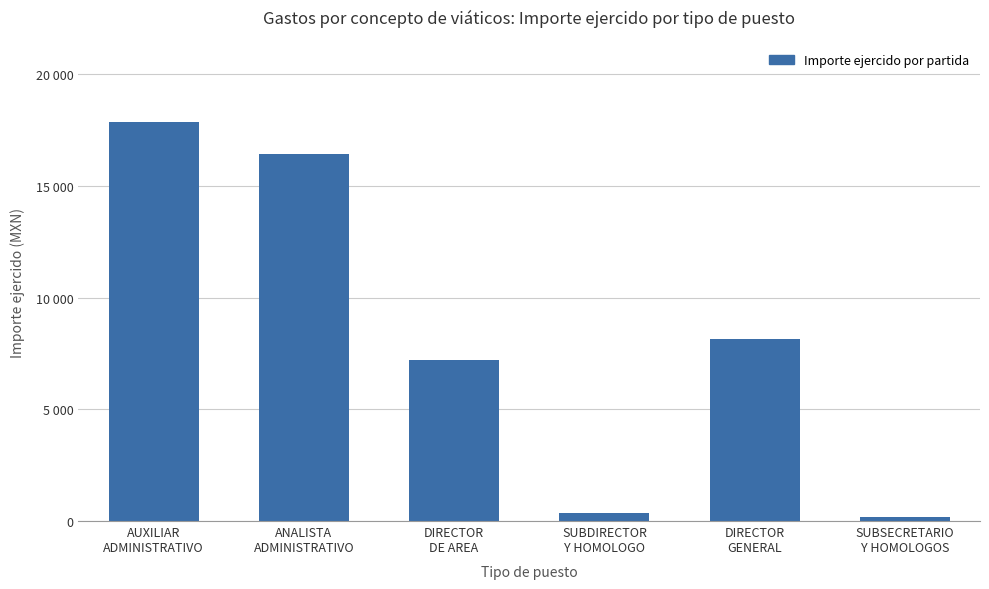

Rank the categories by value from highest to lowest.

AUXILIAR
ADMINISTRATIVO, ANALISTA
ADMINISTRATIVO, DIRECTOR
GENERAL, DIRECTOR
DE AREA, SUBDIRECTOR
Y HOMOLOGO, SUBSECRETARIO
Y HOMOLOGOS